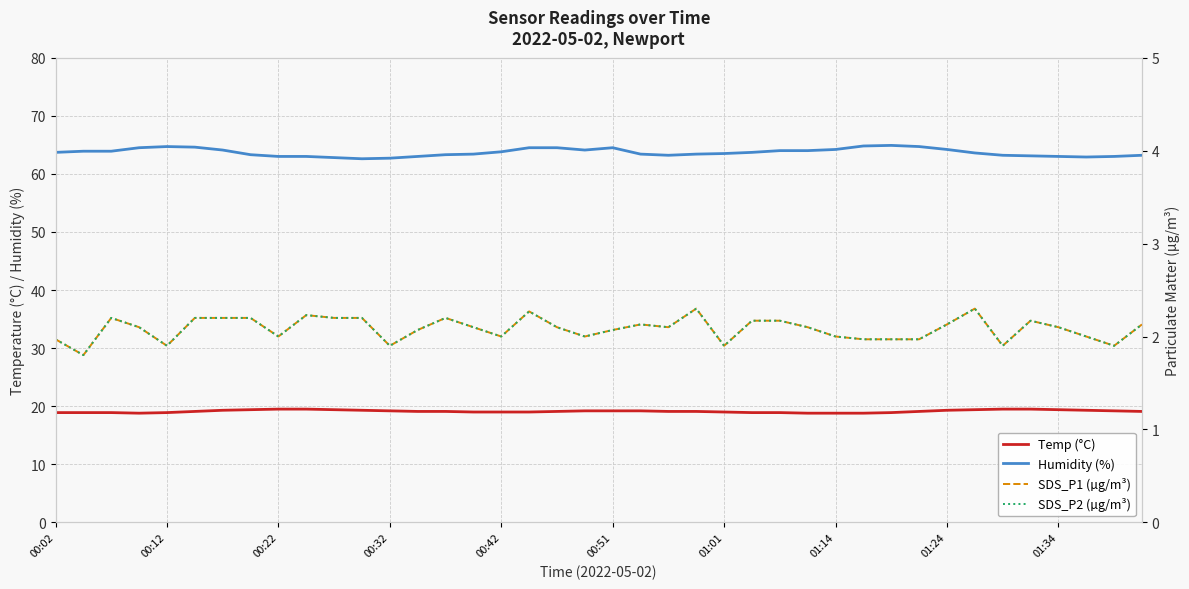

Is the value of SDS_P1 (µg/m³) at 22 greater than the value of Temp (°C) at 29?

No